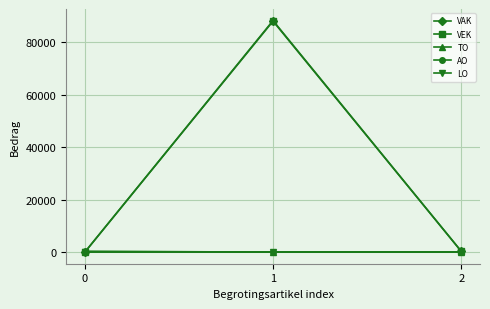

Between 0 and 2, which is larger?

2